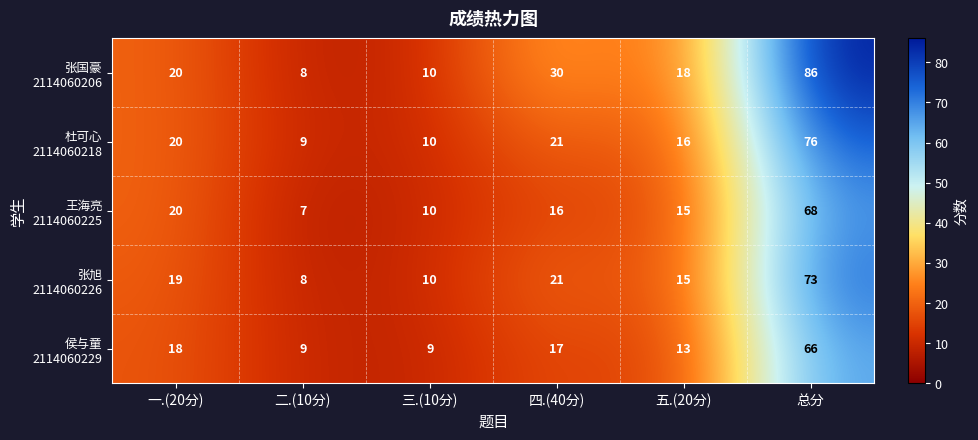

What is the difference between the highest and lowest values at 总分?

20